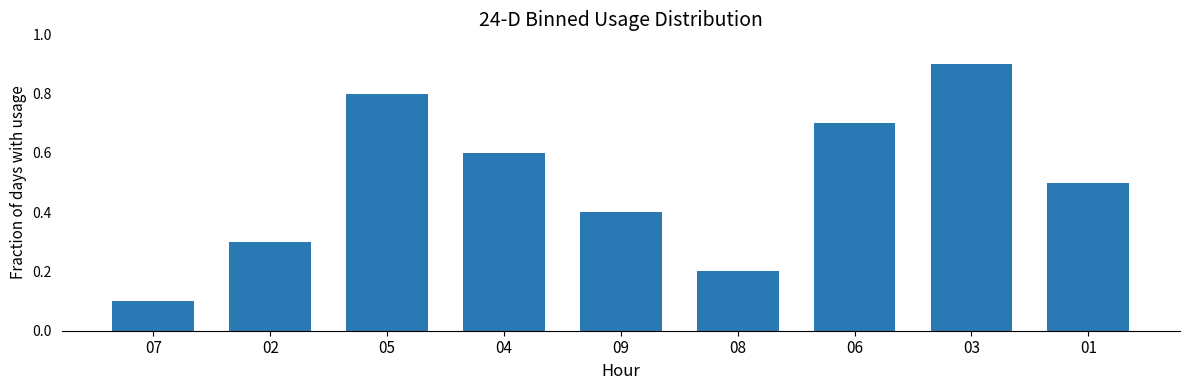

List the labels in order of value, largest first.

03, 05, 06, 04, 01, 09, 02, 08, 07